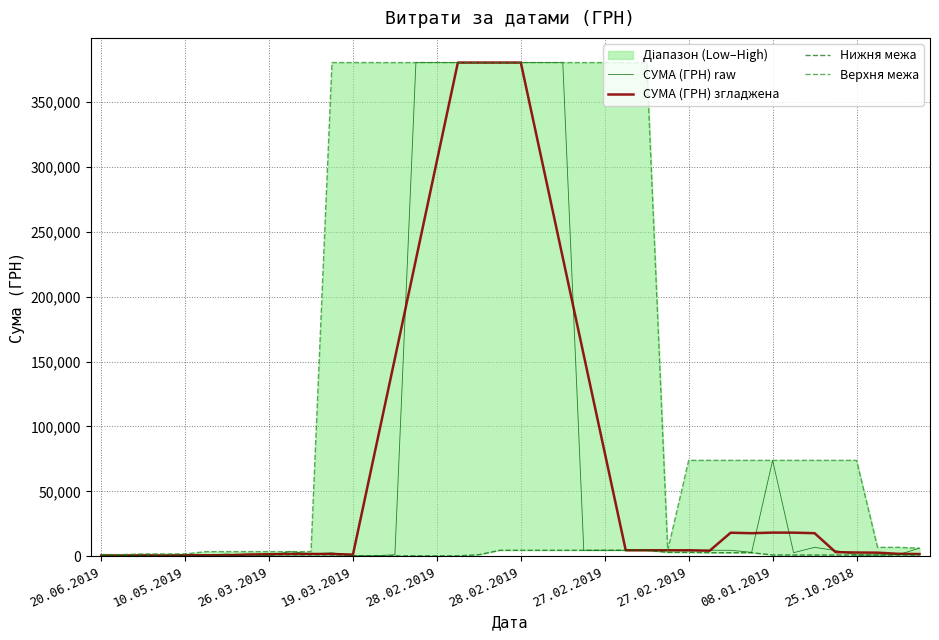

How many values in the Верхня межа series are below 73890?

15